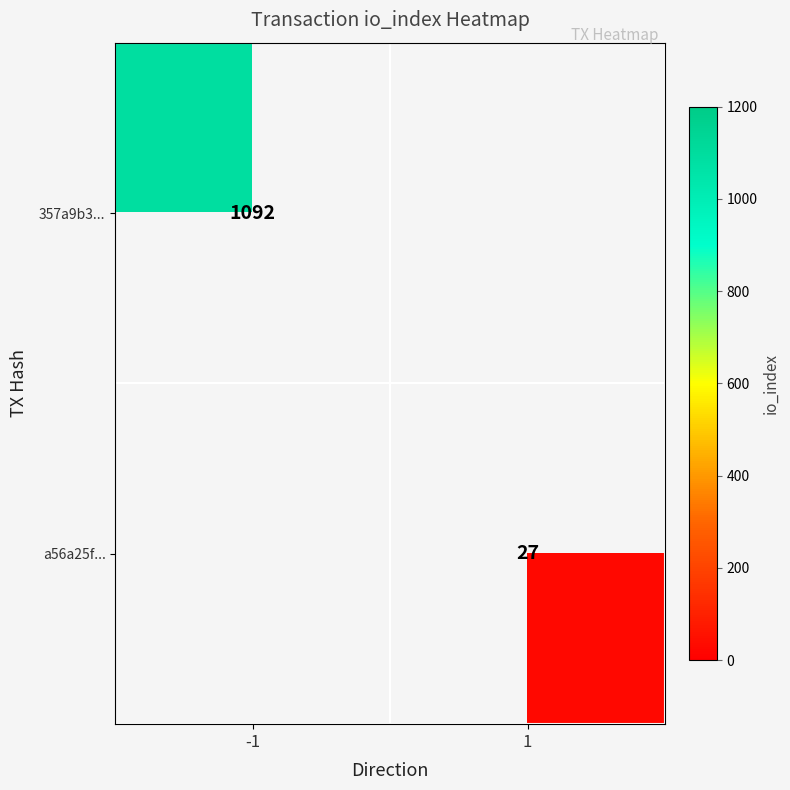

Is it true that 357a9b3... equals 1092 at -1?

True